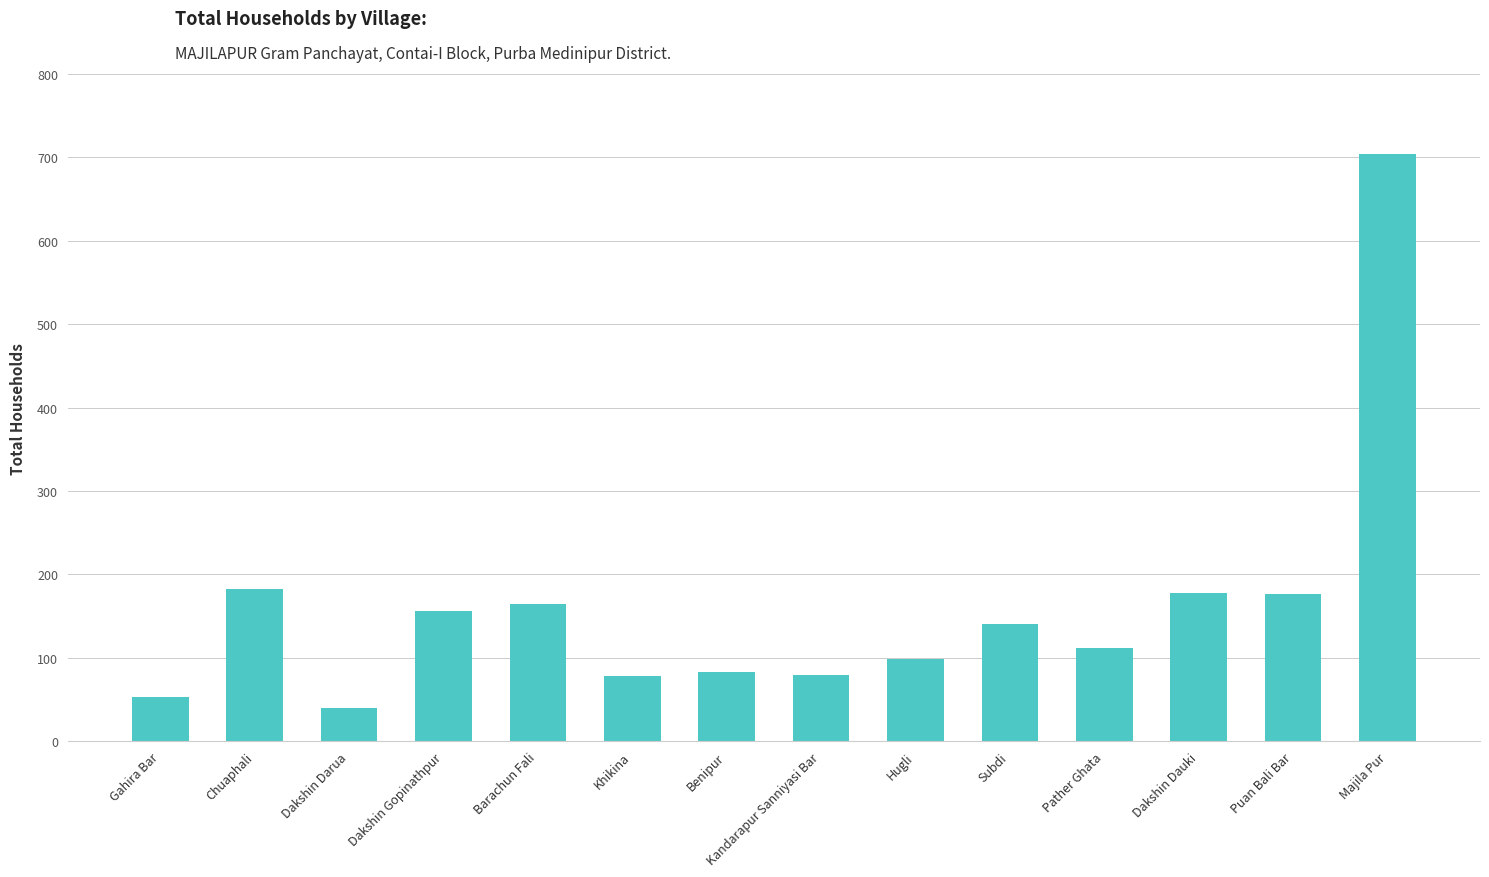

What is the difference between the maximum and minimum values?

664